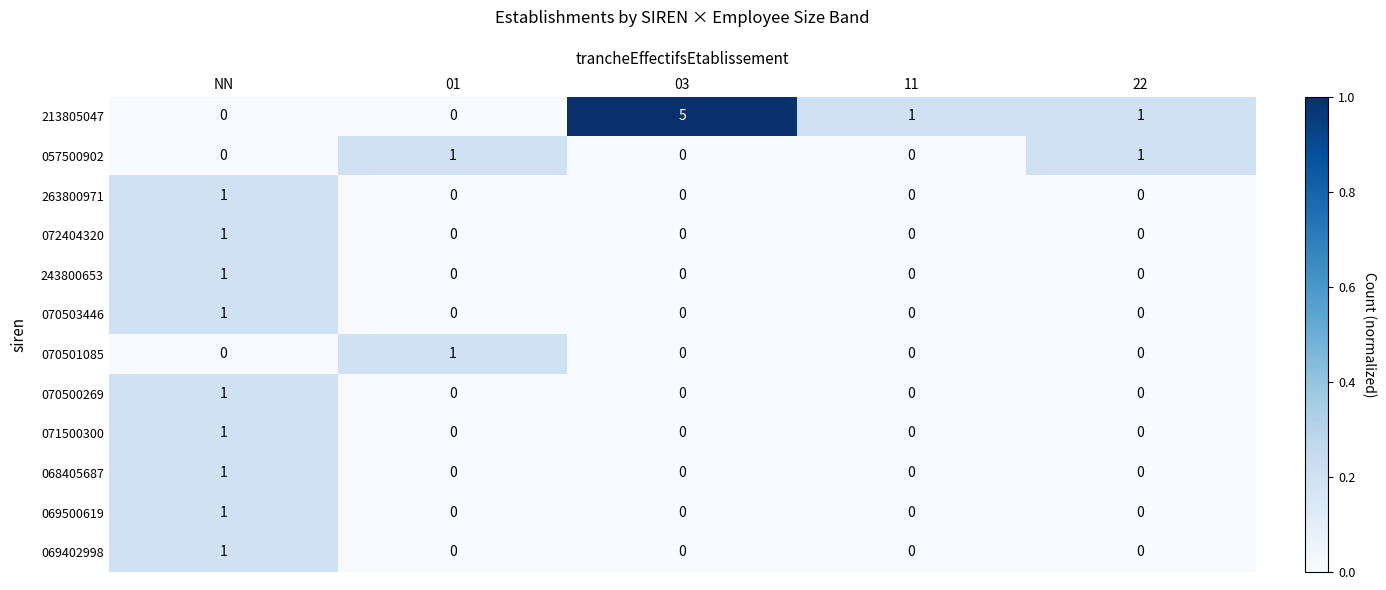

Count the number of categories in the chart.

5